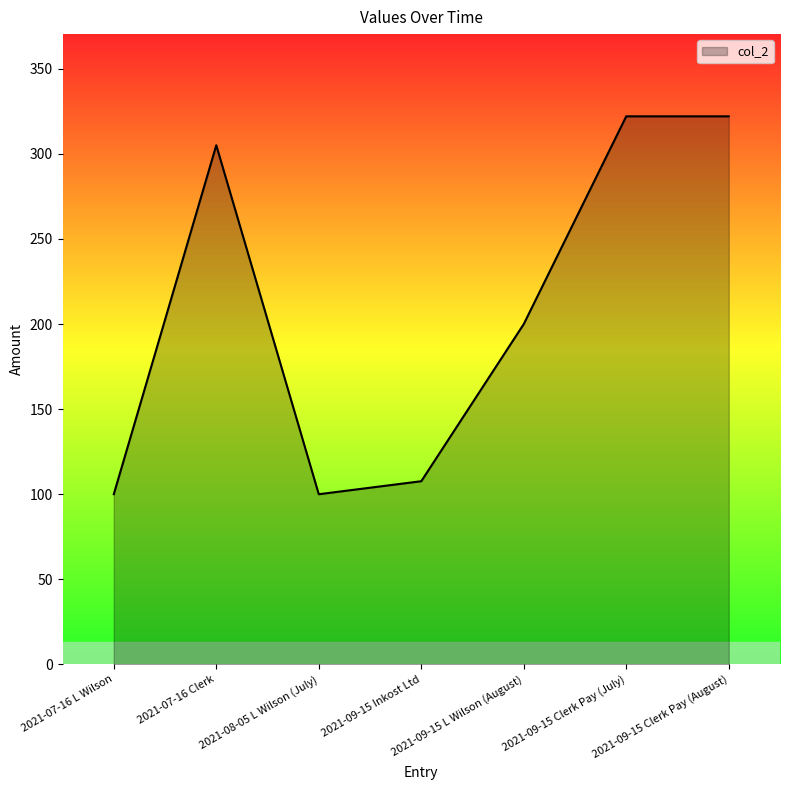

How many lines are shown in the chart?

1